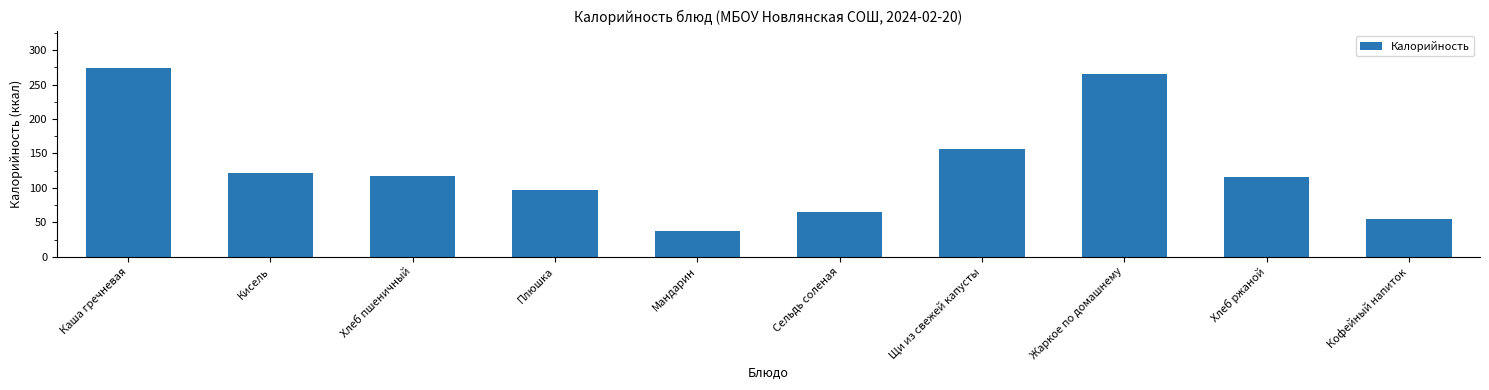

How many bars are there in total?

10